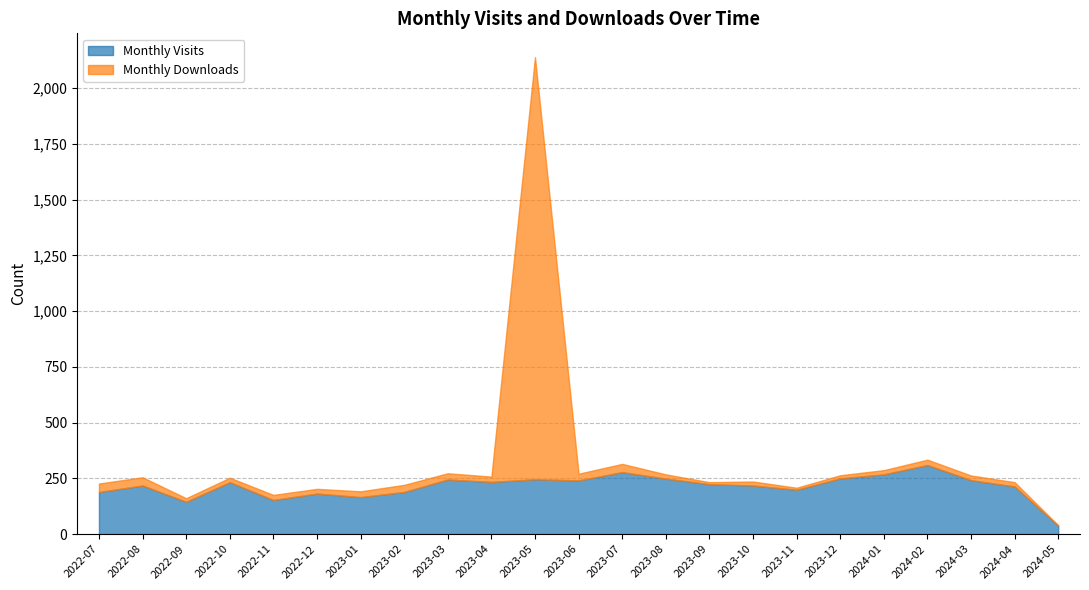

Does the chart have visible grid lines?

Yes